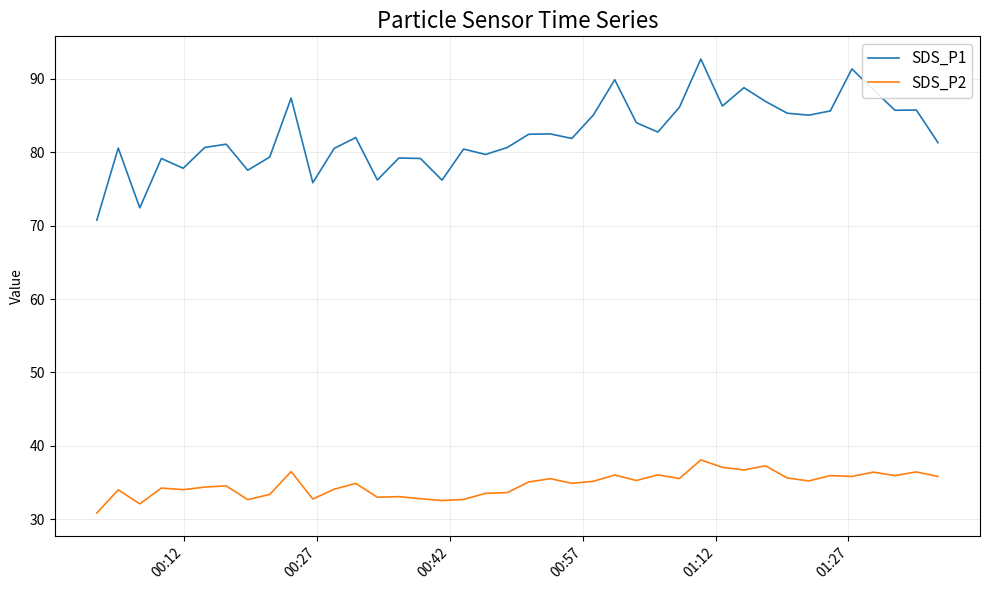

What is the sum of all SDS_P2 values?

1389.8